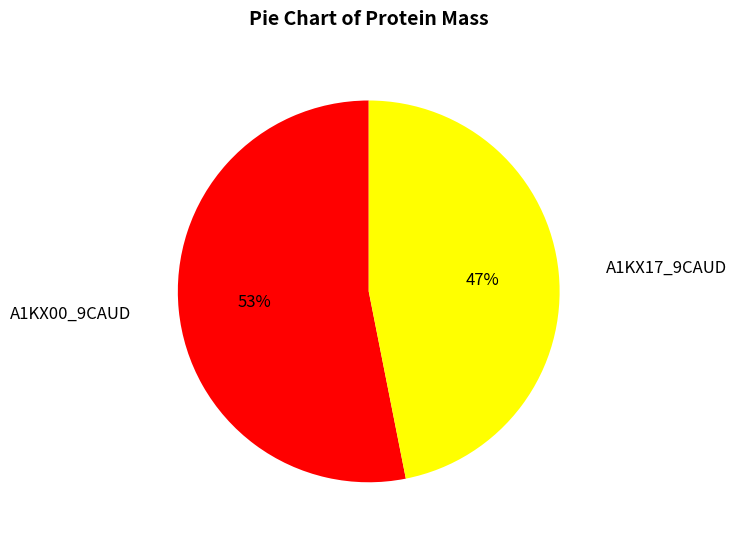

How many segments does this pie chart have?

2